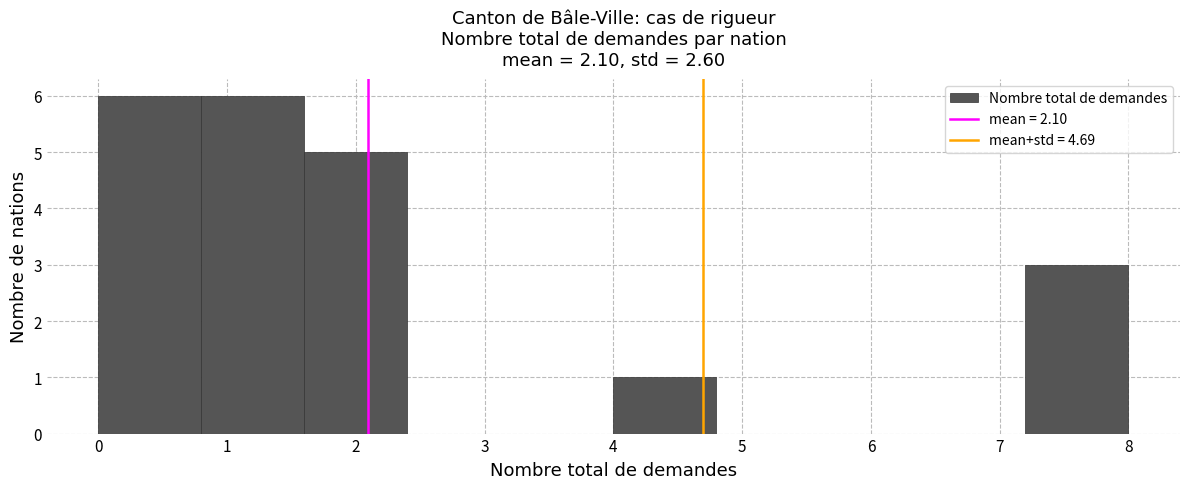

What is the height of the bar covering 4.0 to 4.8 on the x-axis? The values are not printed on the chart, so give them approximately, as read against the axis.

1